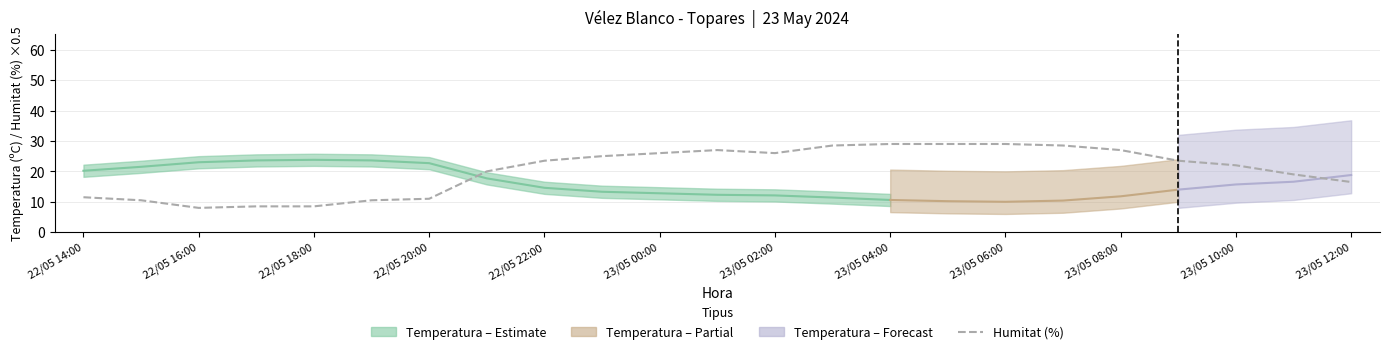

Which has a higher value, 15 or 20?

15